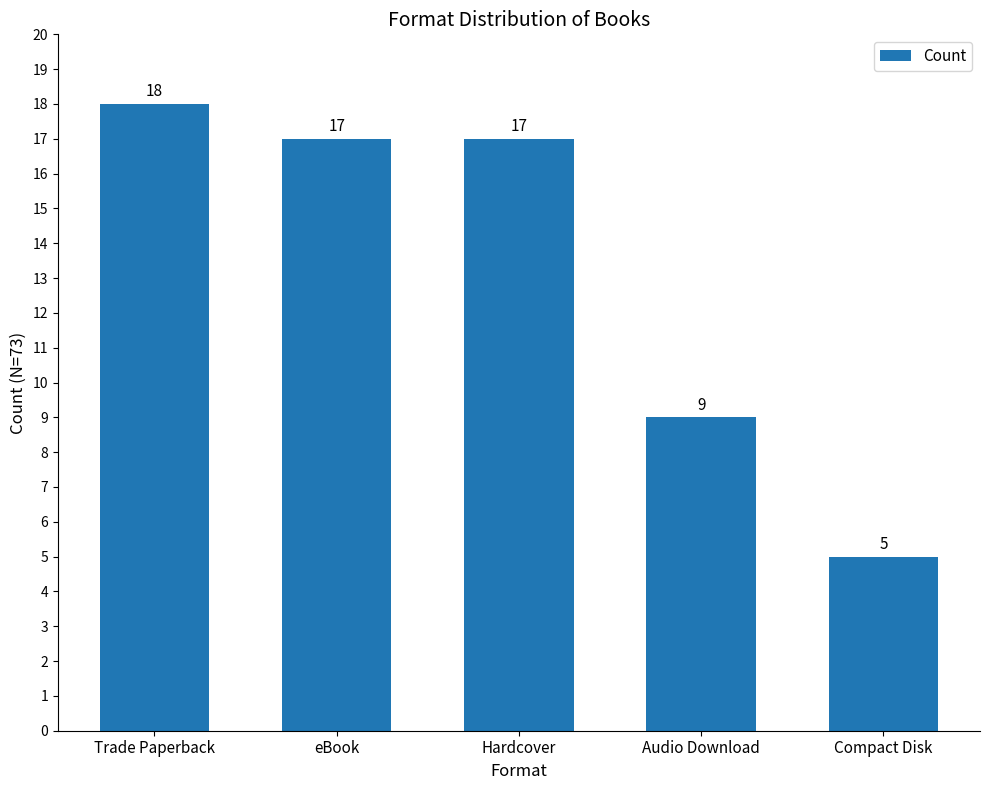

What is the sum of all values?

66